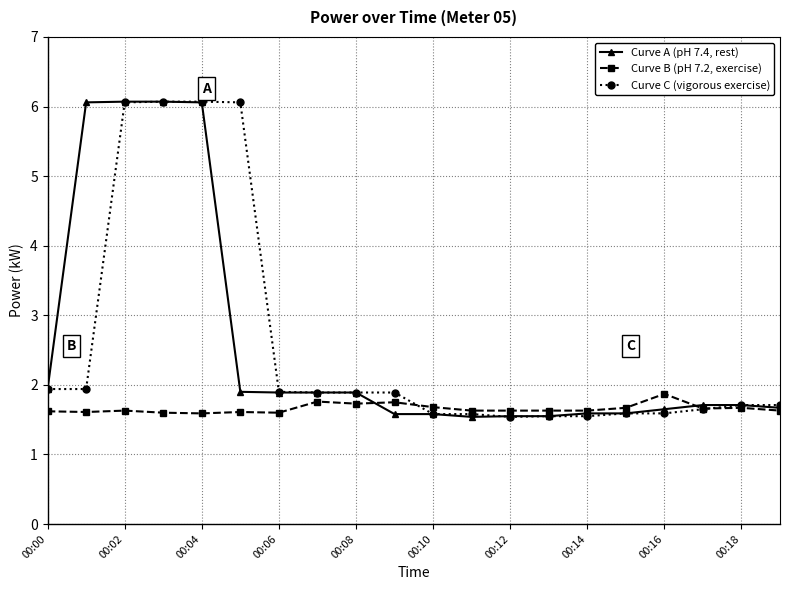

What is the lowest value of the Curve A (pH 7.4, rest) series?

1.5